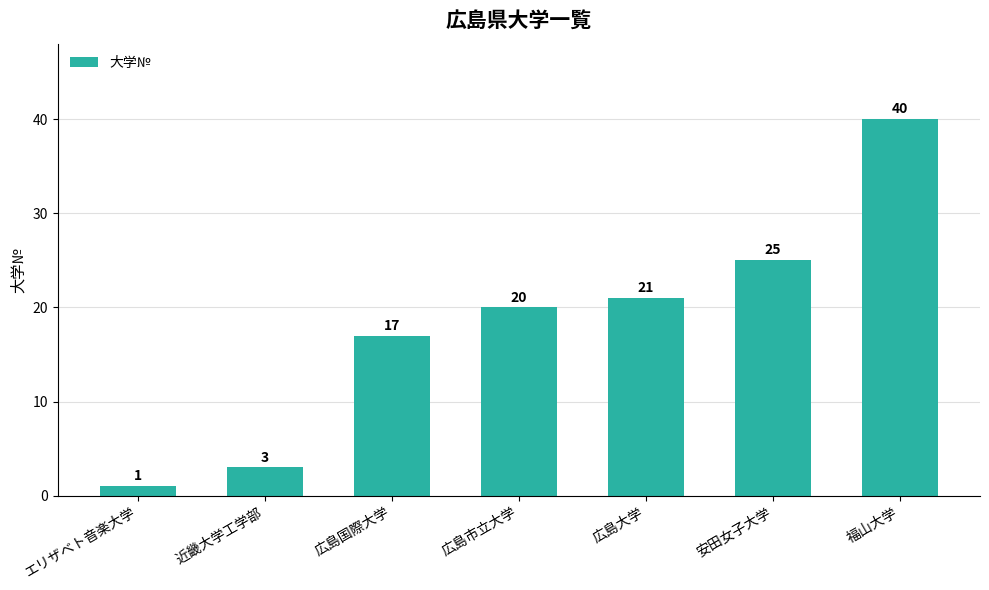

What is the minimum value shown in the chart?

1